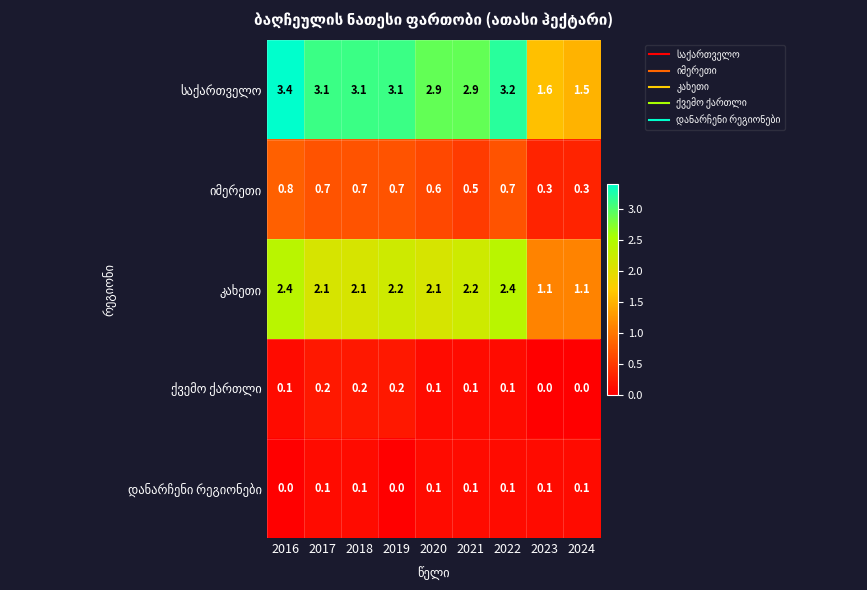

How many data points does each series have?

9